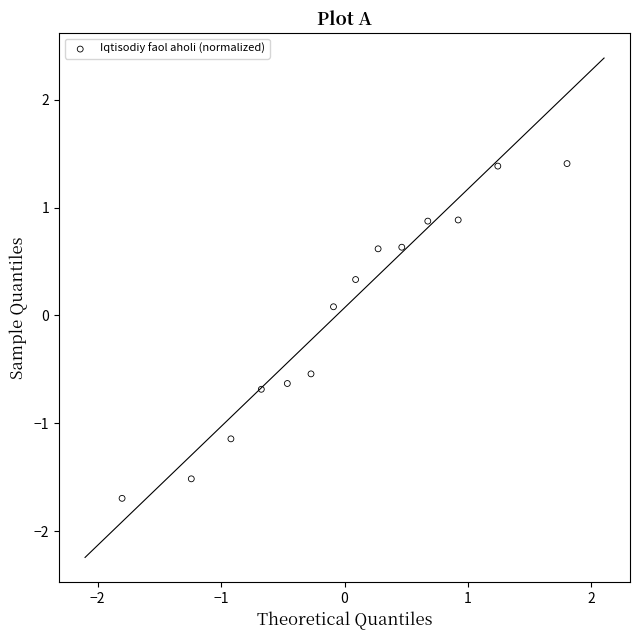

What is the range of Y values (max minus min)?

3.1